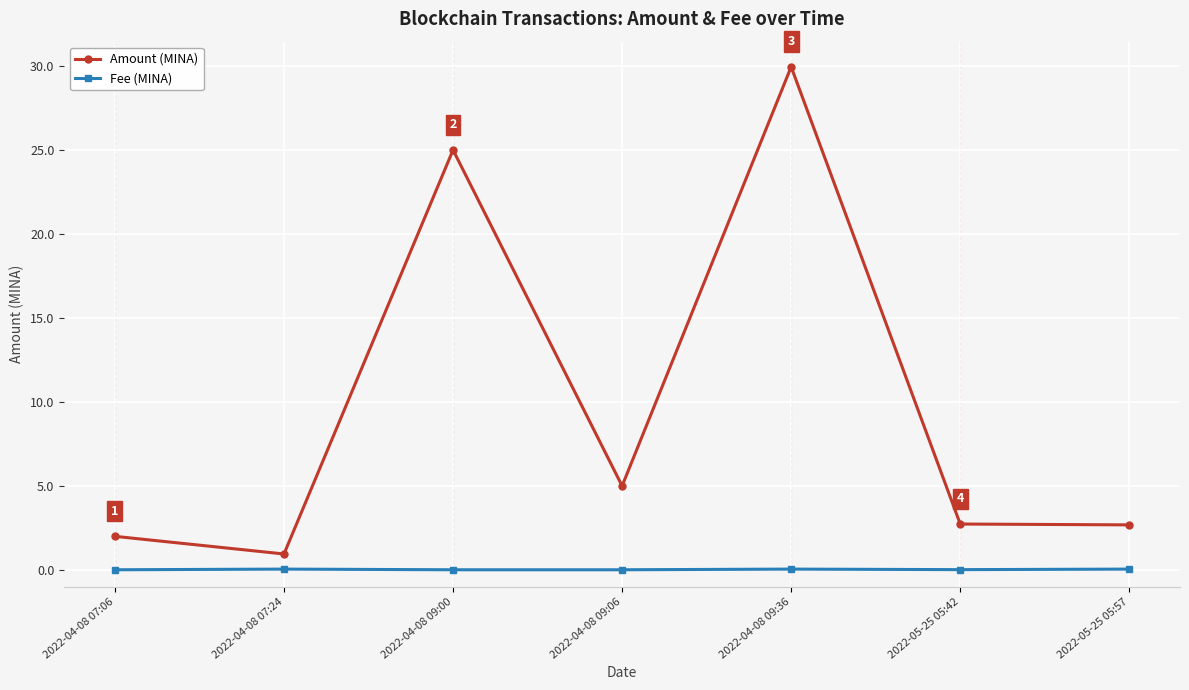

True or false: Fee (MINA) and Amount (MINA) intersect in this chart.

False